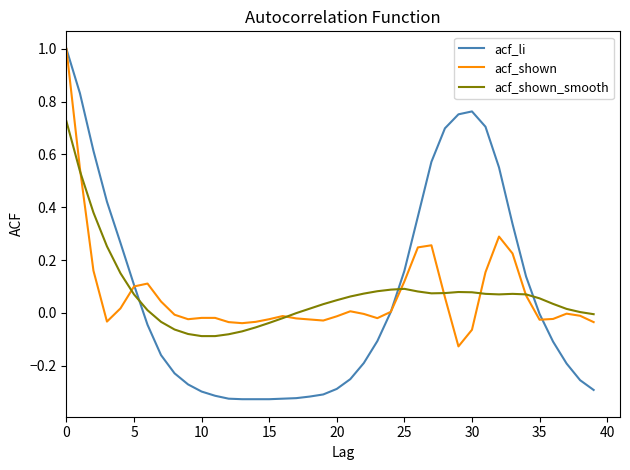

Which series has the widest spread of values?

acf_li